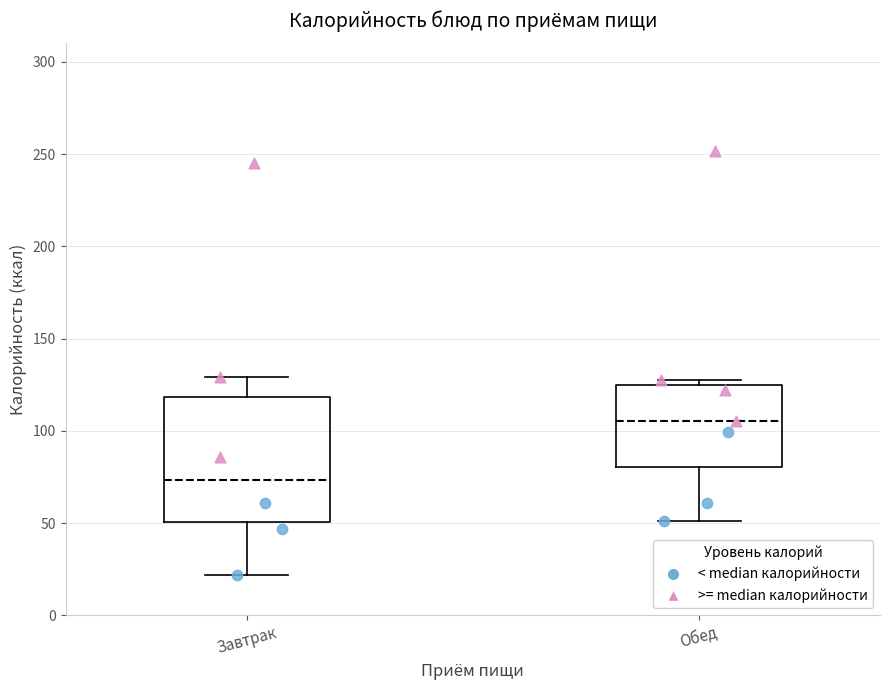

Reading left to right, transcribe this box plot: for each box, give where its median line is, the range the box spans, and where its two whiskers end, as read against the y-axis. The values are not printed on the chart, so give them approximately, as read against the axis.

Завтрак: median 75, box 50 to 120, whiskers 20 to 130
Обед: median 105, box 80 to 125, whiskers 50 to 130